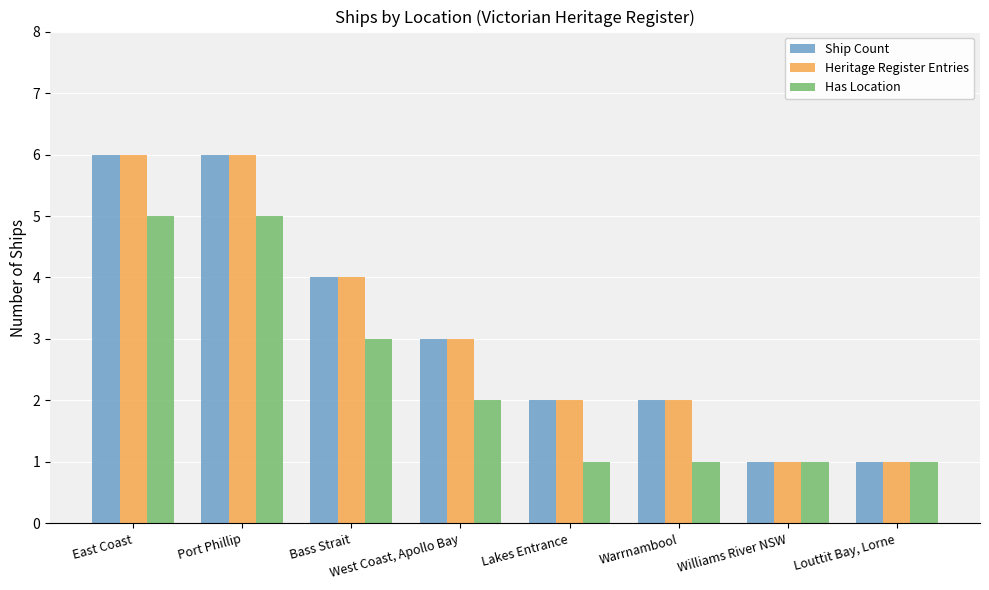

How many bars are there in each group?

3